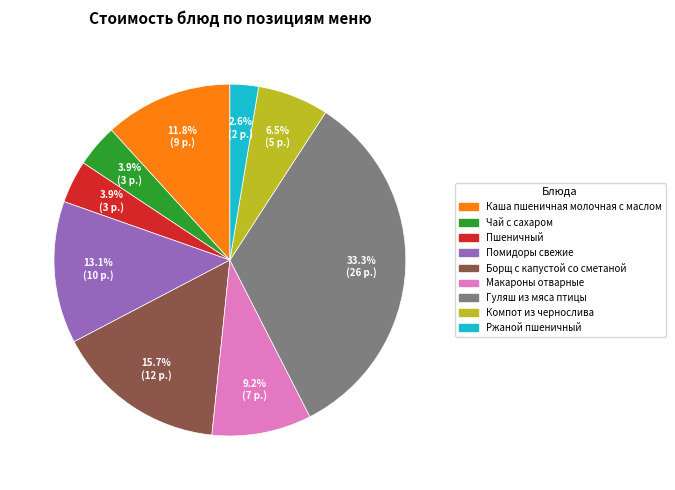

To the nearest percent, what is the combined percentage of Пшеничный and Компот из чернослива?

10%